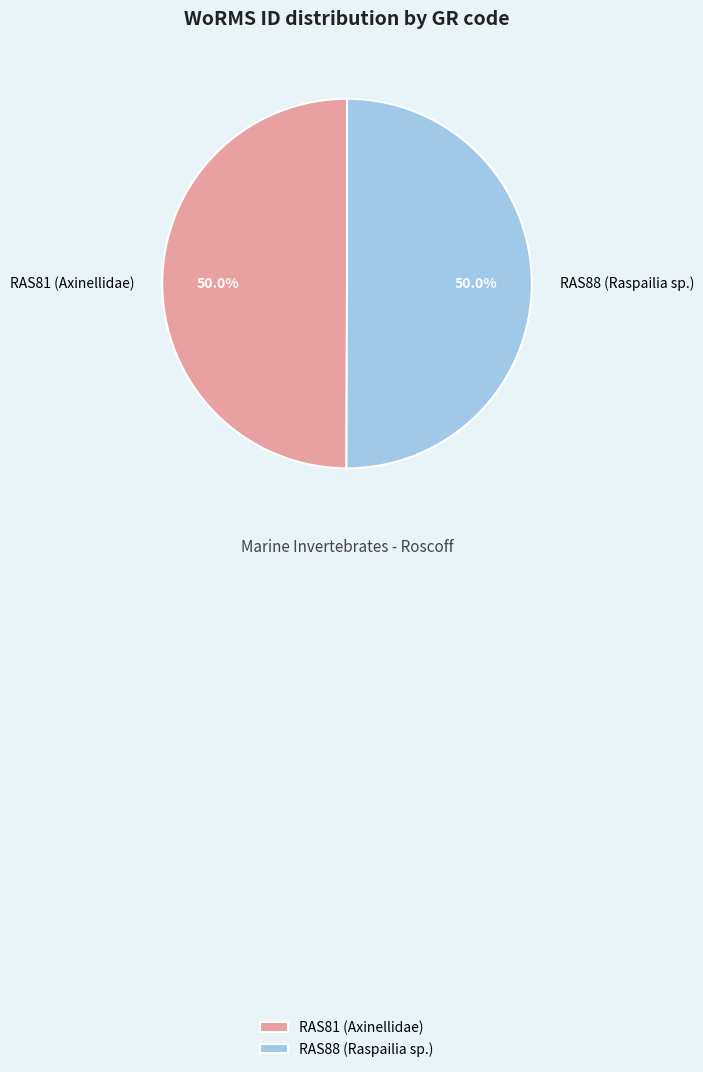

Do RAS88 (Raspailia sp.) and RAS81 (Axinellidae) together represent more than half of the pie?

Yes